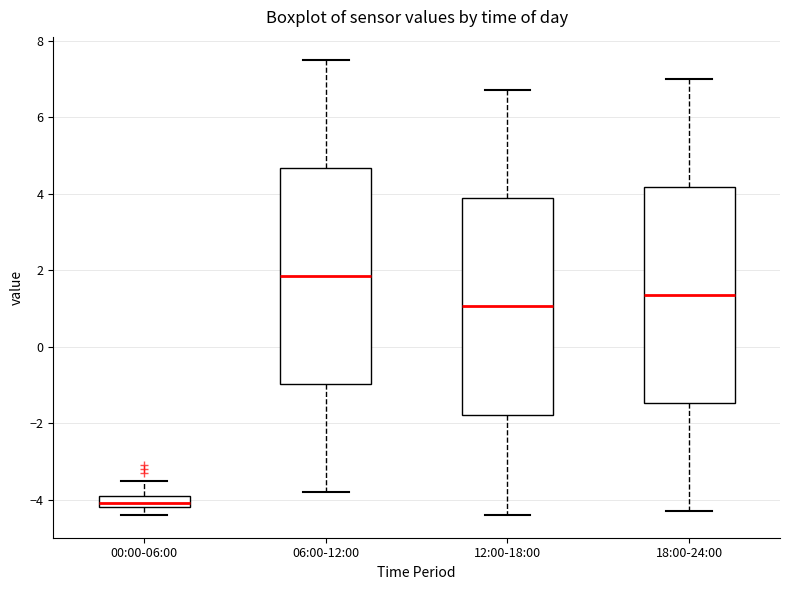

Which box's median line is the highest?

06:00-12:00